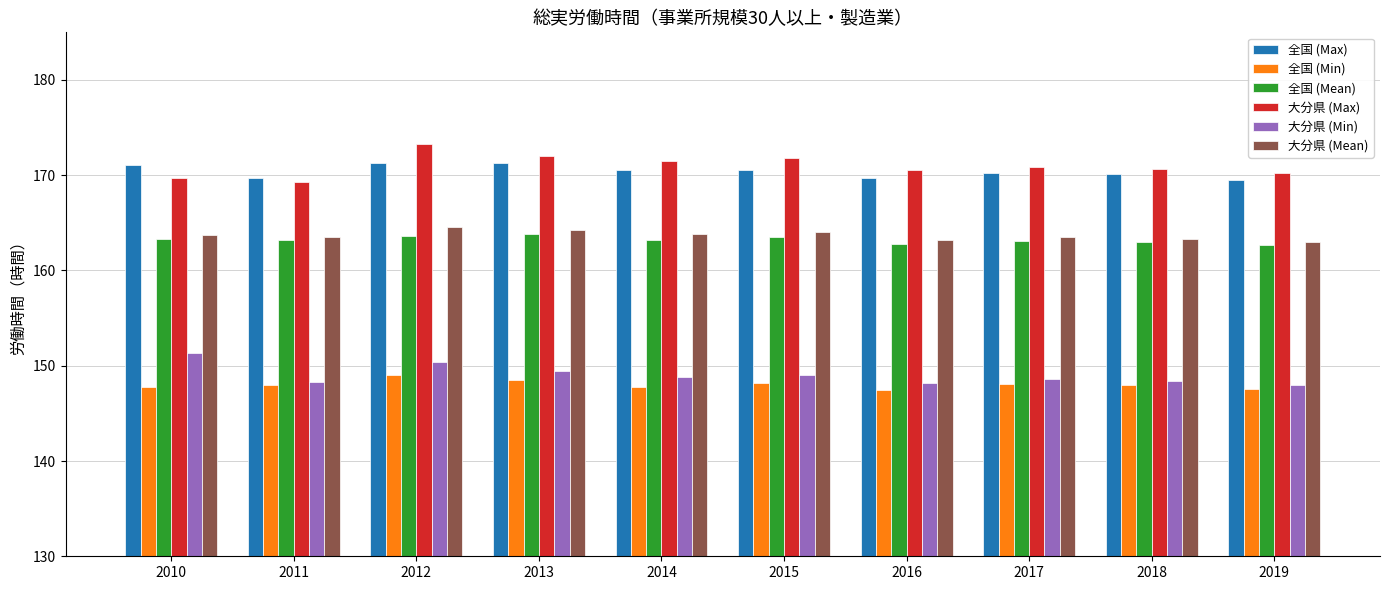

How many series are shown in this chart?

6